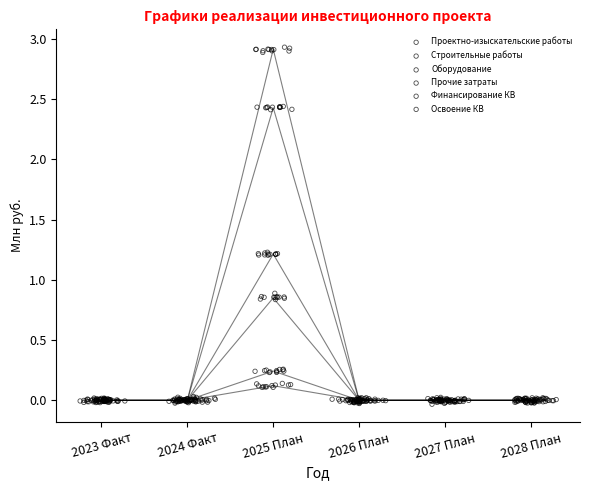

What are all the series names shown in the legend?

Проектно-изыскательские работы, Строительные работы, Оборудование, Прочие затраты, Финансирование КВ, Освоение КВ